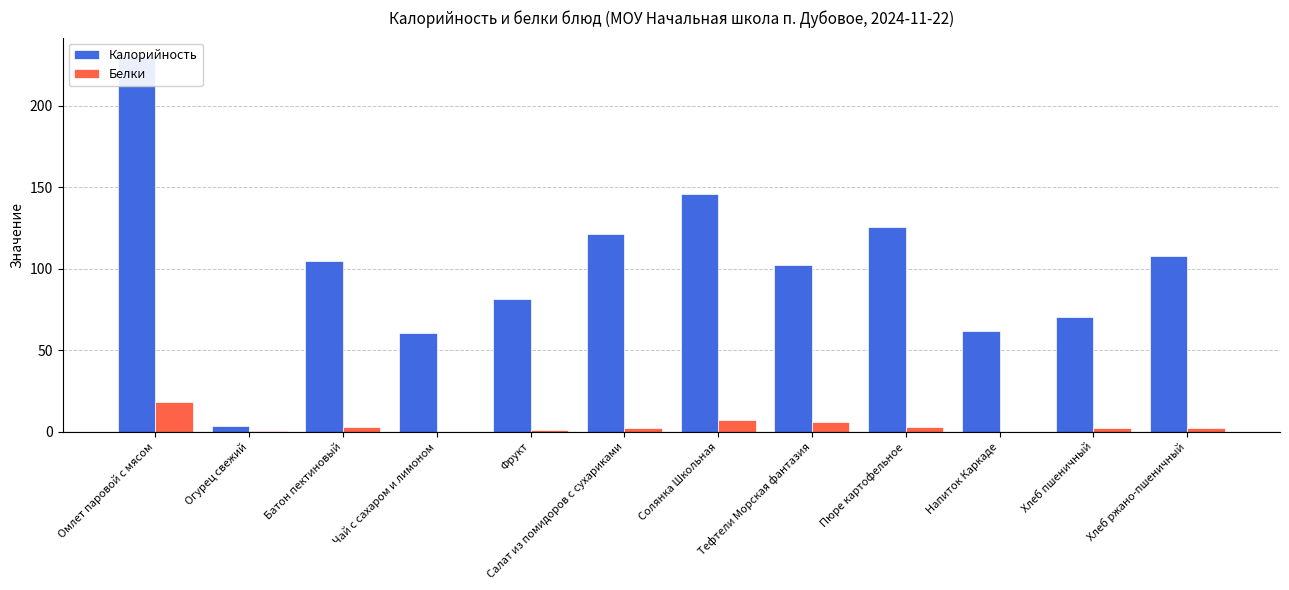

The Калорийность series shows 108.0 at Хлеб ржано-пшеничный. True or false?

True